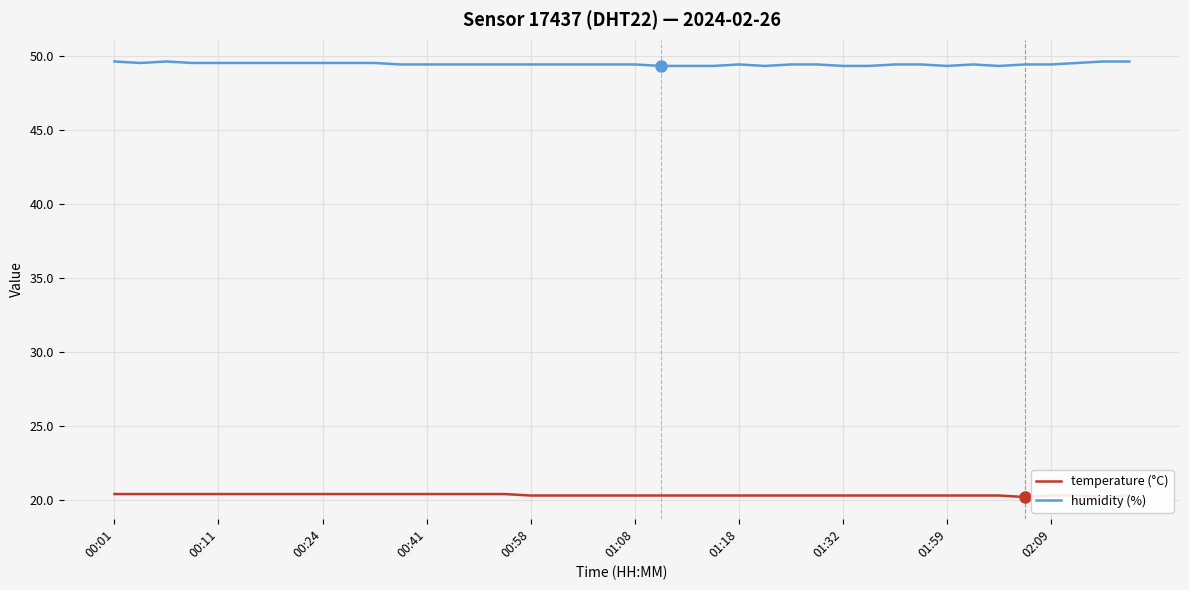

The value of humidity (%) at 00:58 is 49.4. True or false?

True